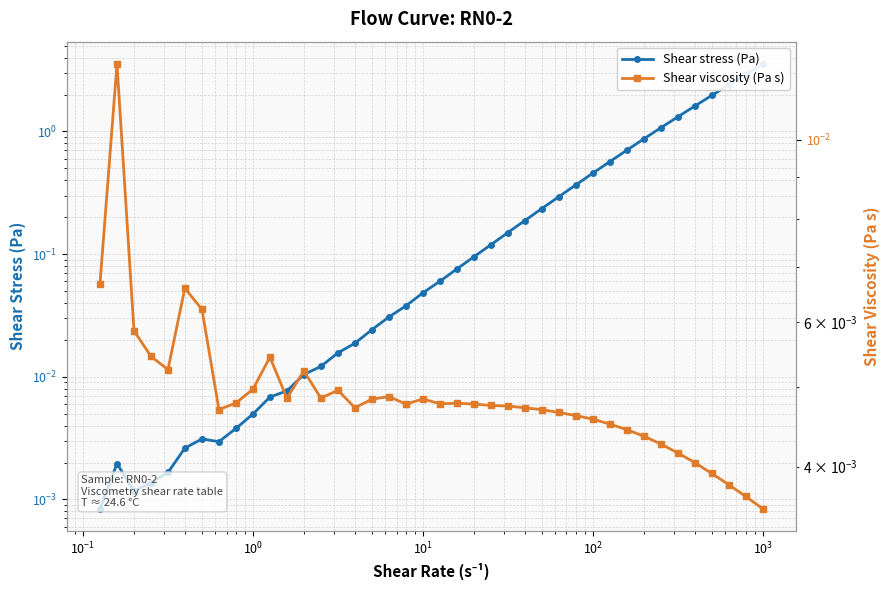

Does the chart have visible grid lines?

Yes